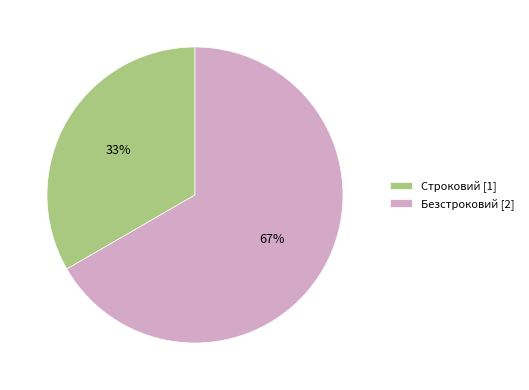

To the nearest percent, what is the average slice percentage?

50%